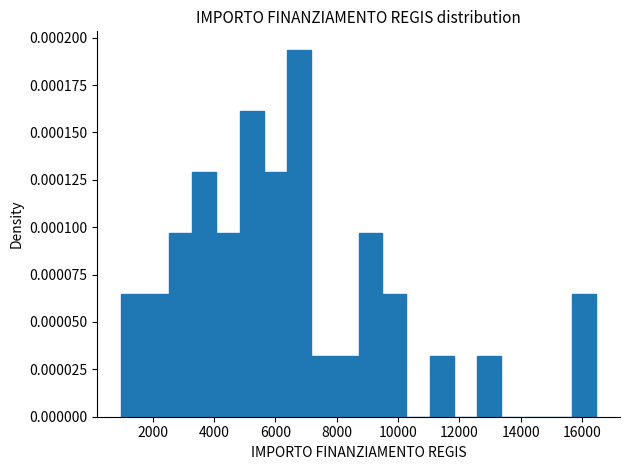

Around what value on the x-axis is the tallest bar? Give the approximate position of its centre, as read against the axis.

6800